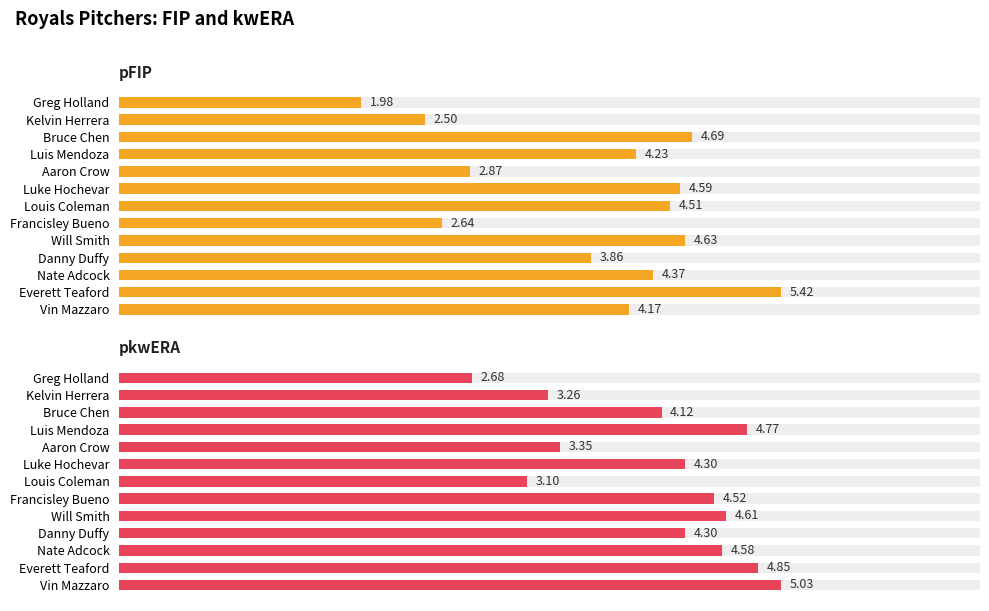

Between Aaron Crow and Vin Mazzaro, which is larger?

Vin Mazzaro